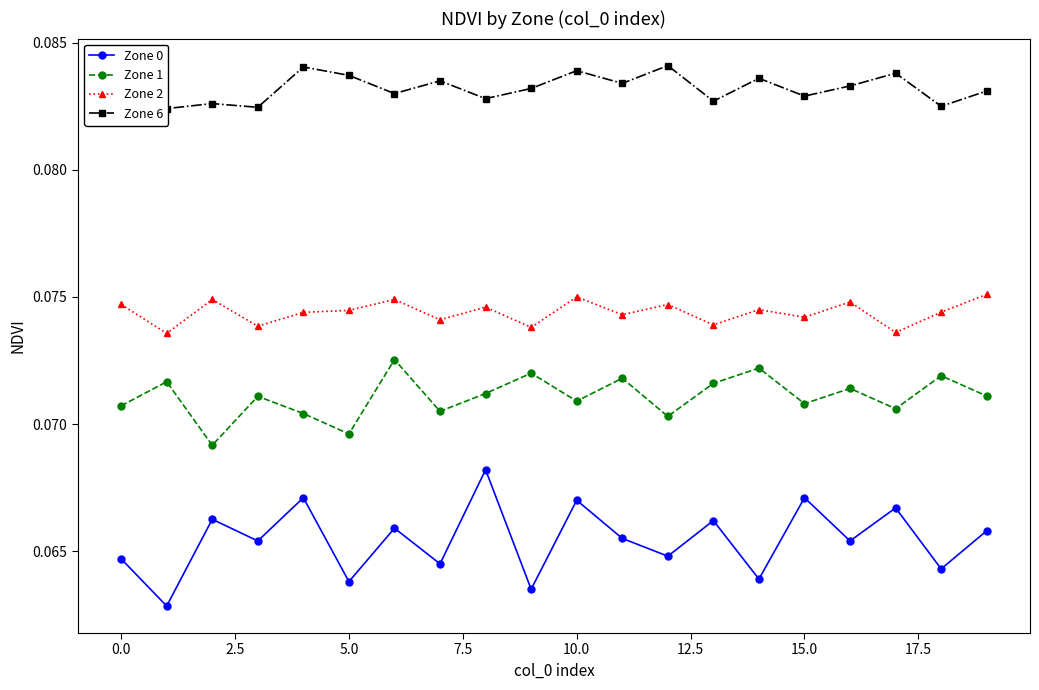

True or false: Zone 2 and Zone 0 intersect in this chart.

False